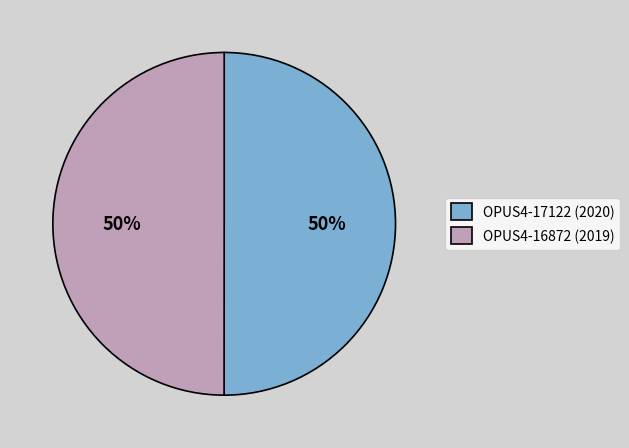

What is the ratio of the value at OPUS4-17122 (2020) to the value at OPUS4-16872 (2019)?

1.0